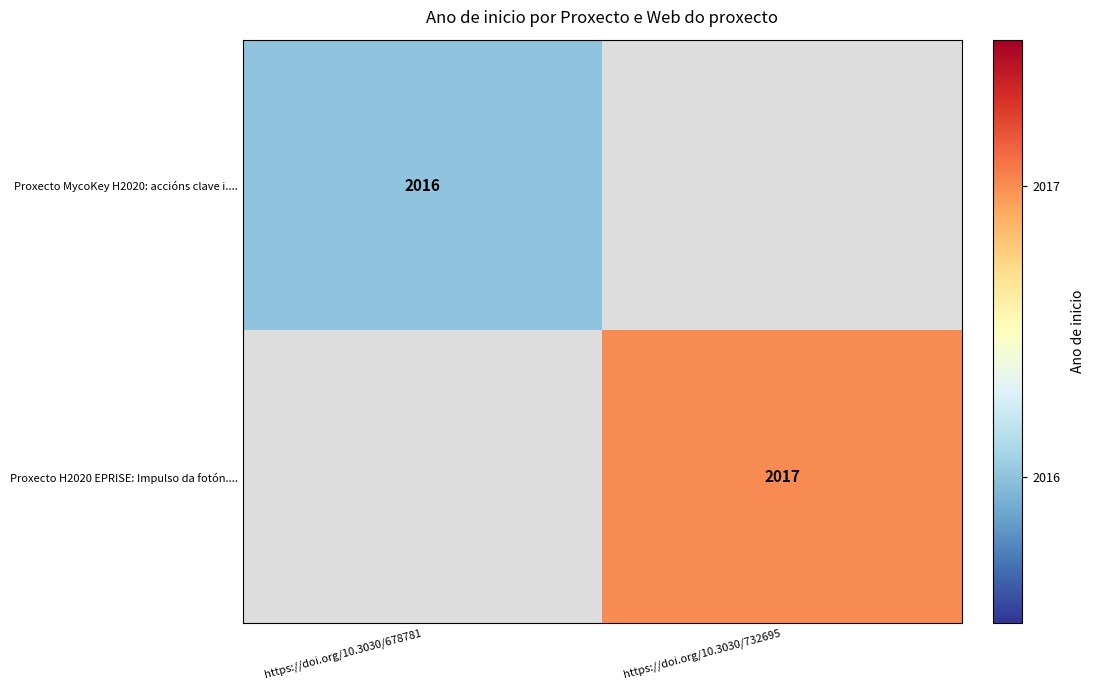

At how many categories does at least one series exceed 2016?

1